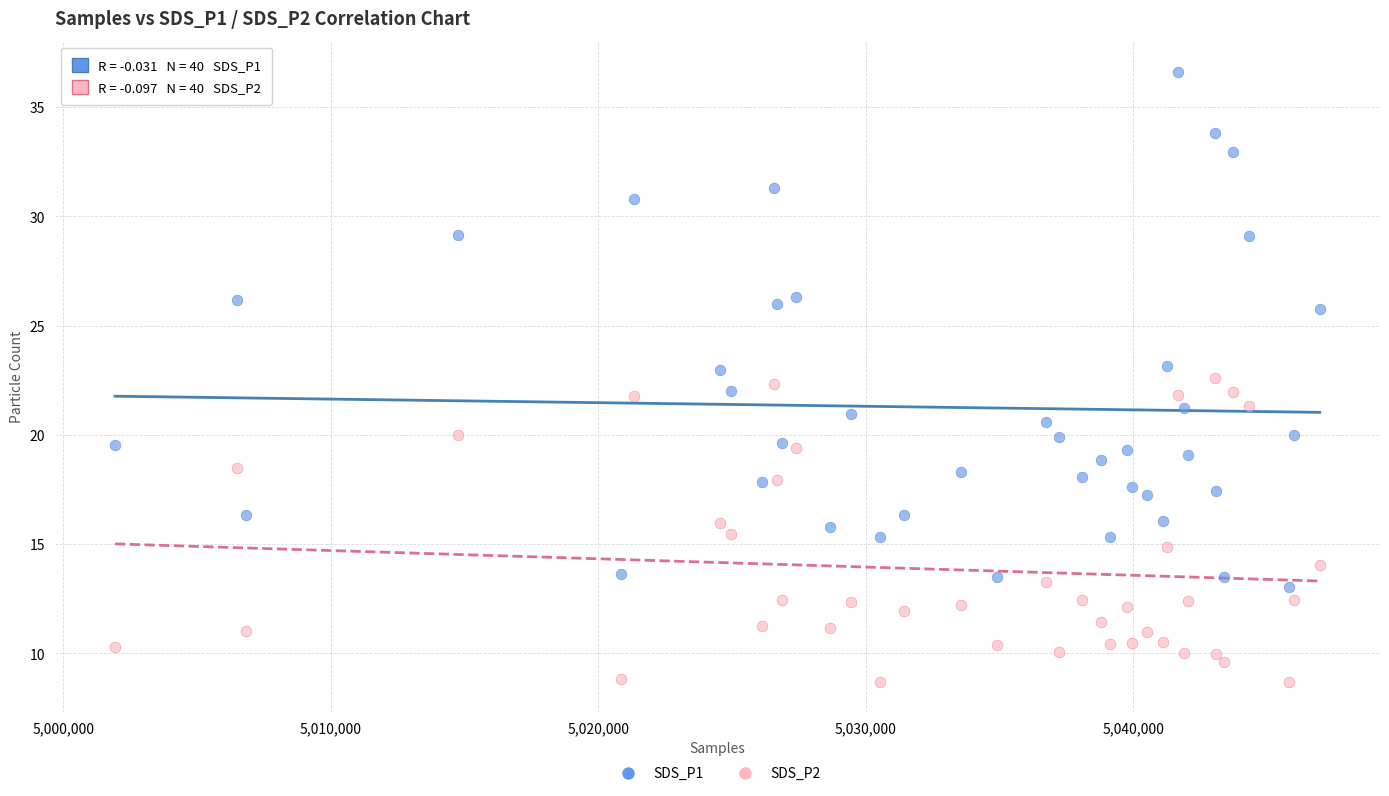

Which series contains the highest Y value?

SDS_P1